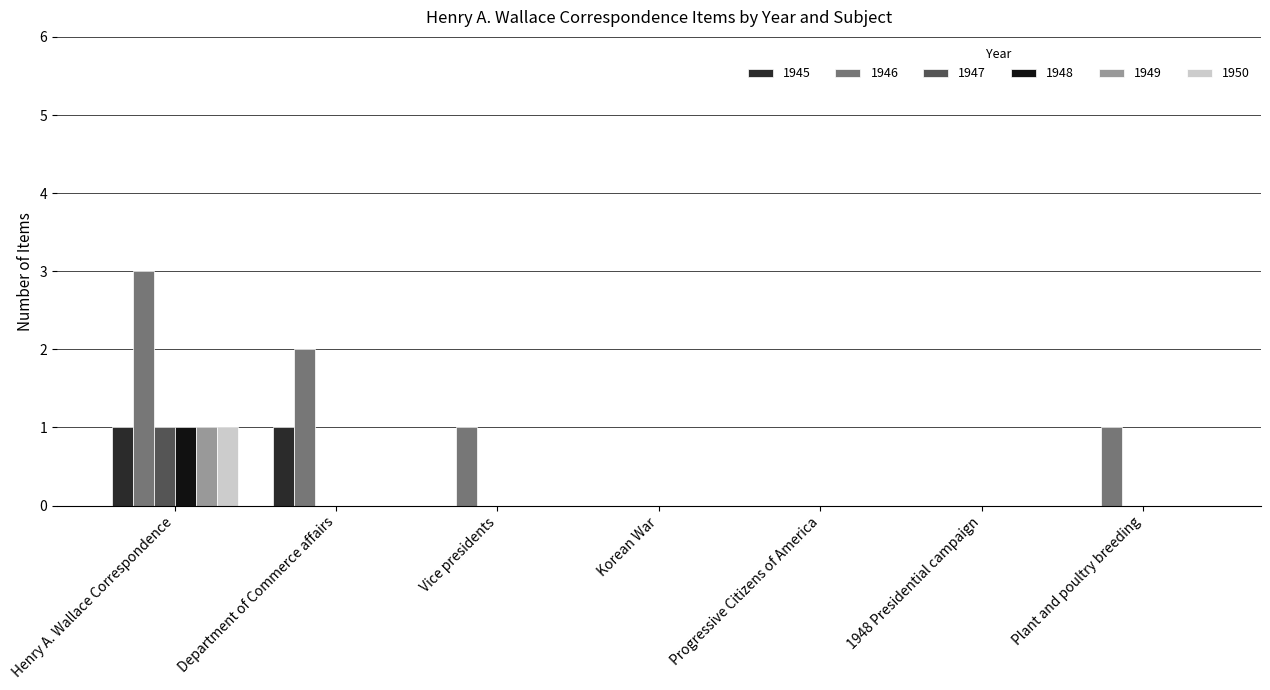

The 1947 series shows 0 at Vice presidents. True or false?

True